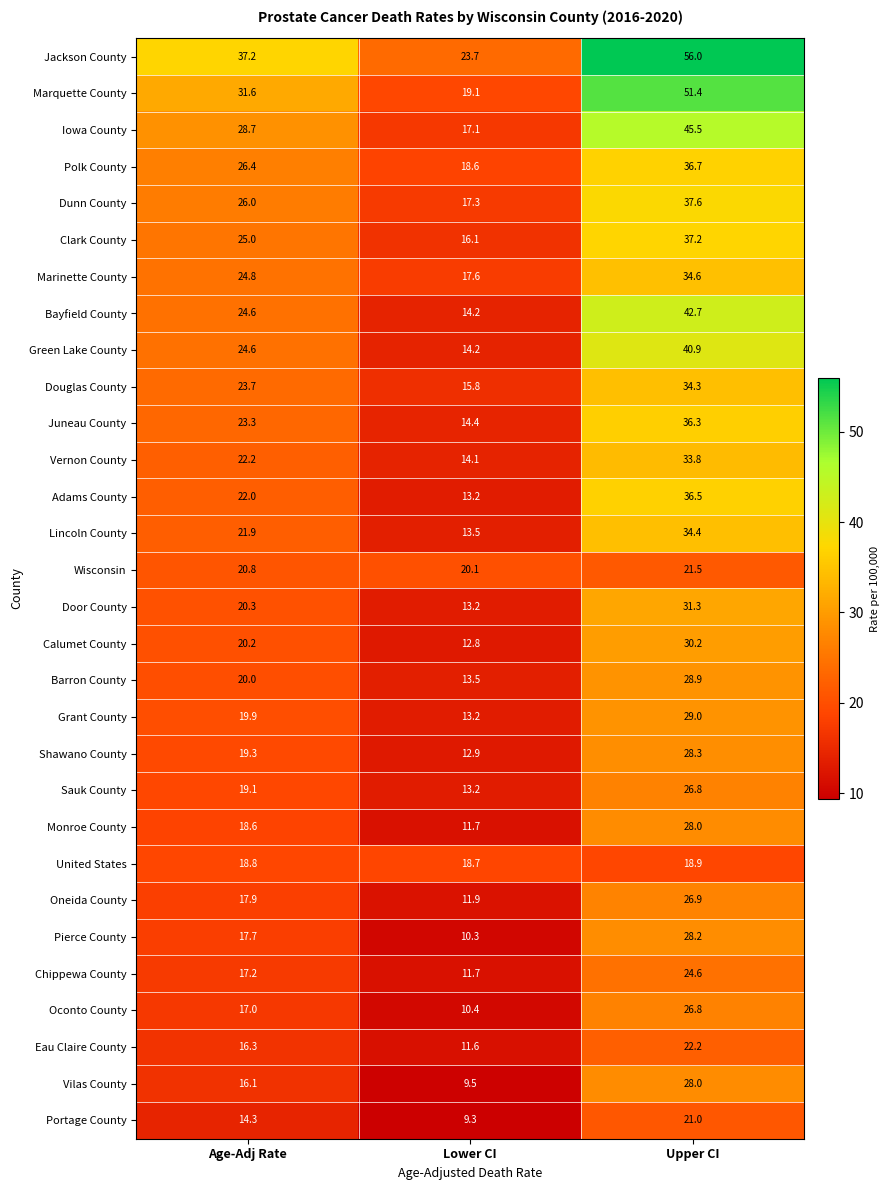

The United States series shows 18.8 at Age-Adj Rate. True or false?

True